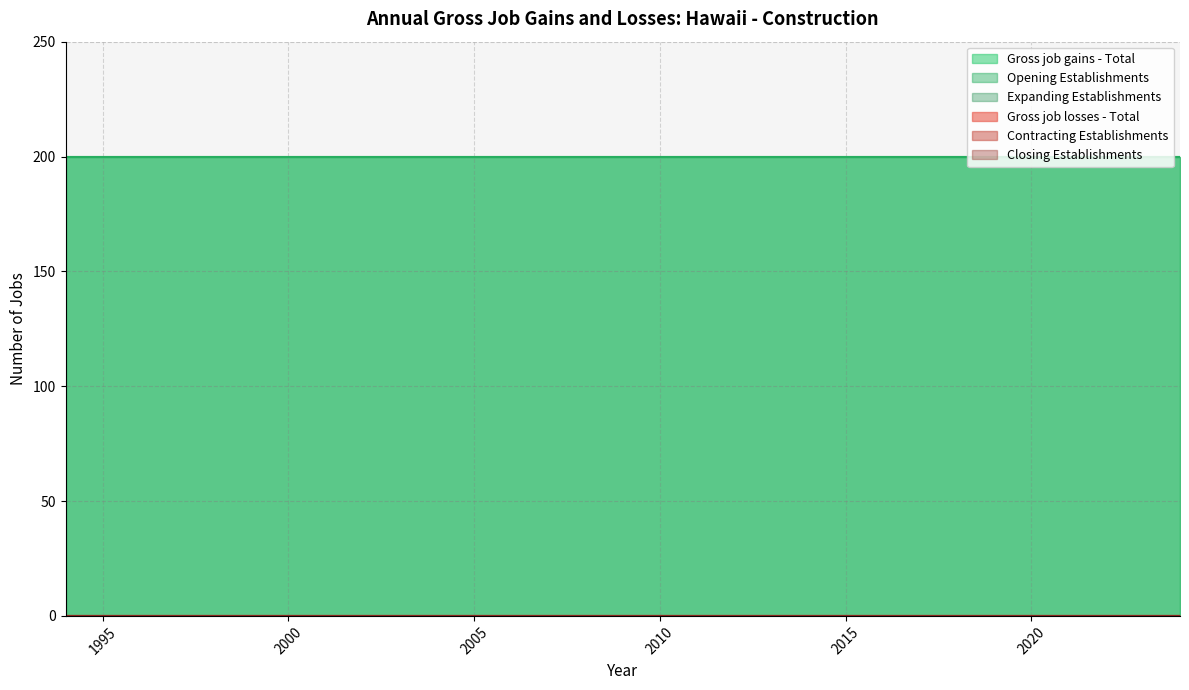

Is the value of Gross job losses - Total at 2018 greater than the value of Closing Establishments at 1999?

No